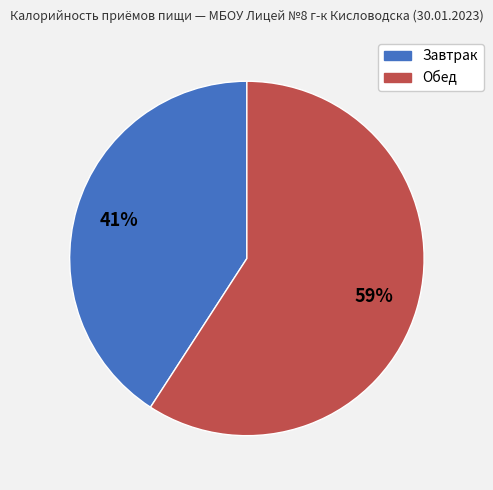

Is the sum of Обед and Завтрак greater than half?

Yes